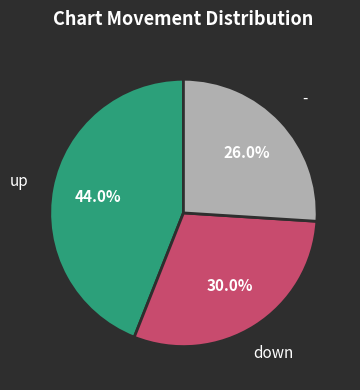

Does any single category account for the majority?

No